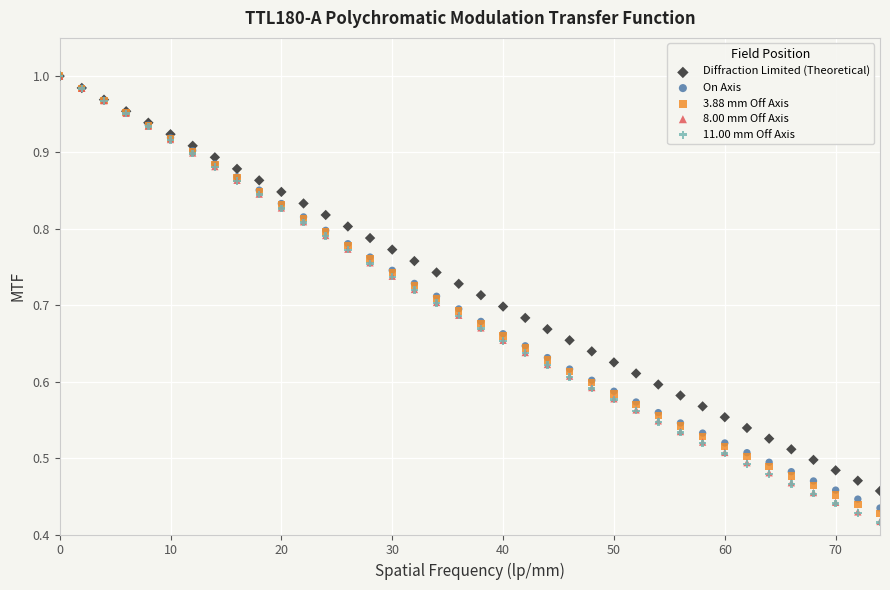

What are all the series names shown in the legend?

Diffraction Limited (Theoretical), On Axis, 3.88 mm Off Axis, 8.00 mm Off Axis, 11.00 mm Off Axis